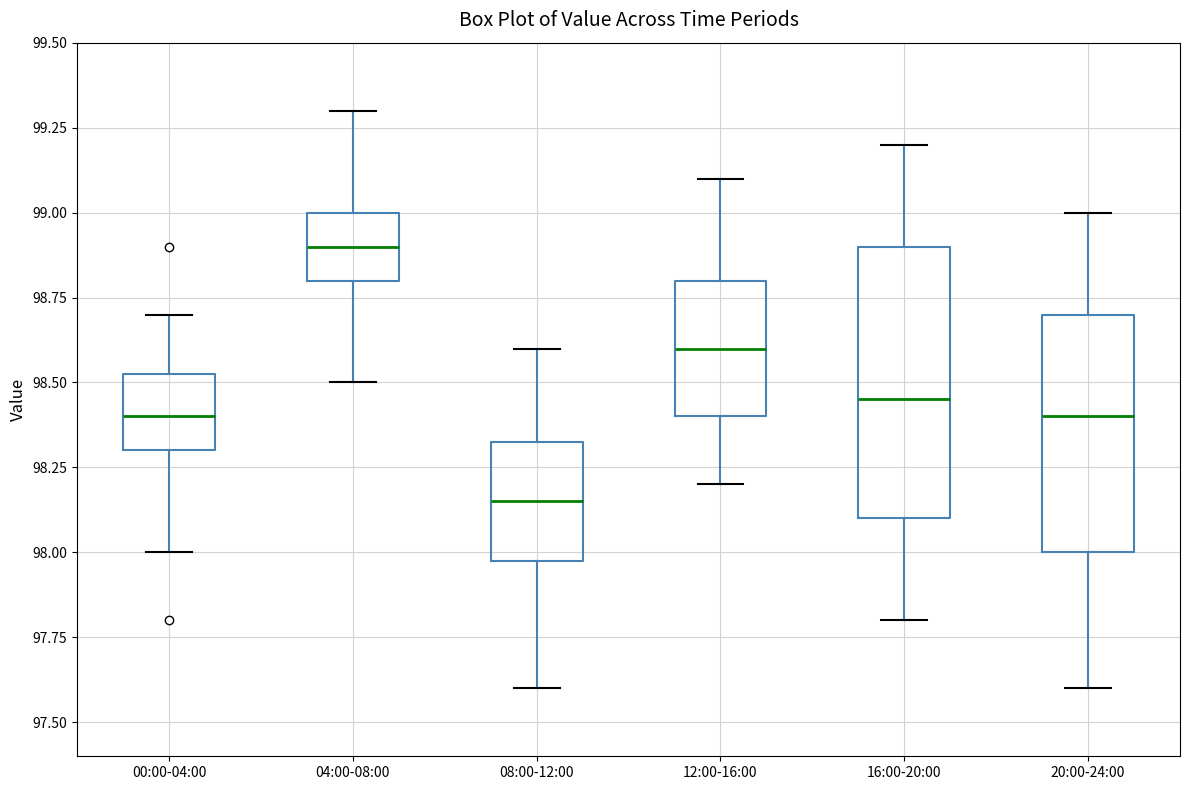

Where does the lower whisker of the box for 08:00-12:00 end on the y-axis? The values are not printed on the chart, so give them approximately, as read against the axis.

97.60